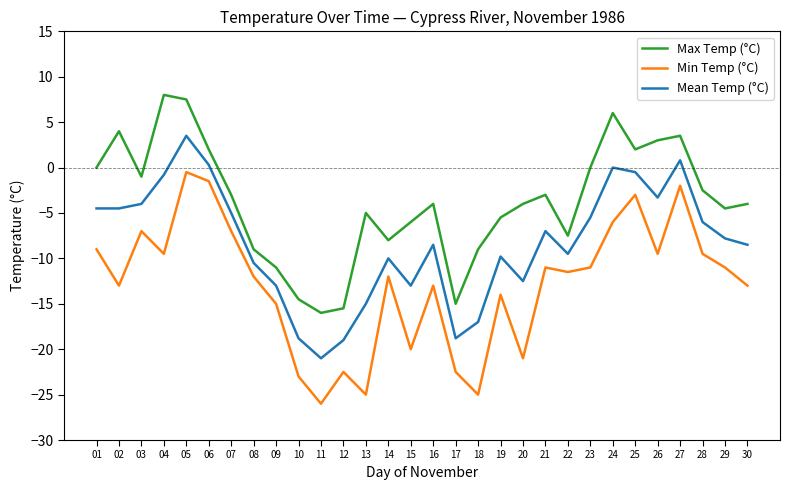

Does the chart have visible grid lines?

No